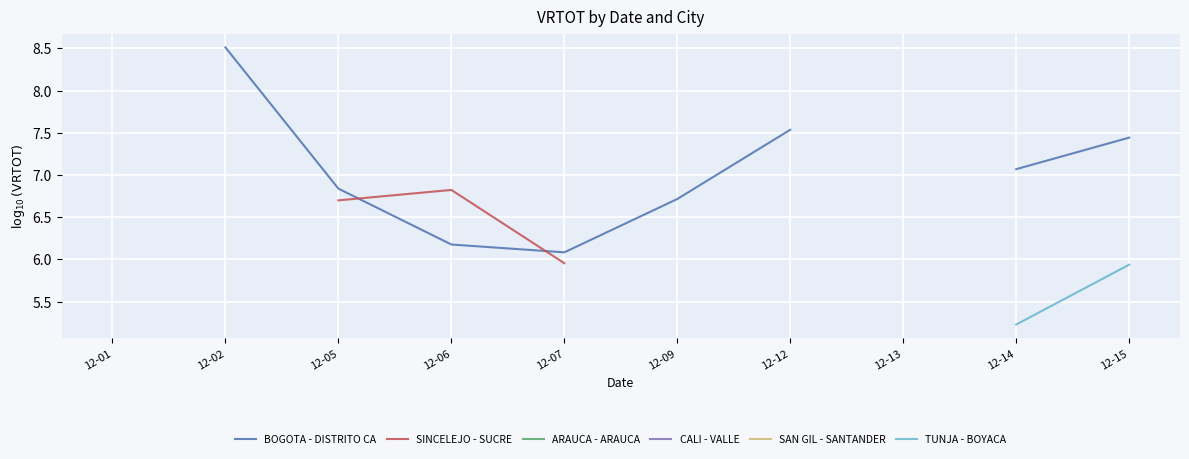

True or false: CALI - VALLE and SINCELEJO - SUCRE cross at least once.

False